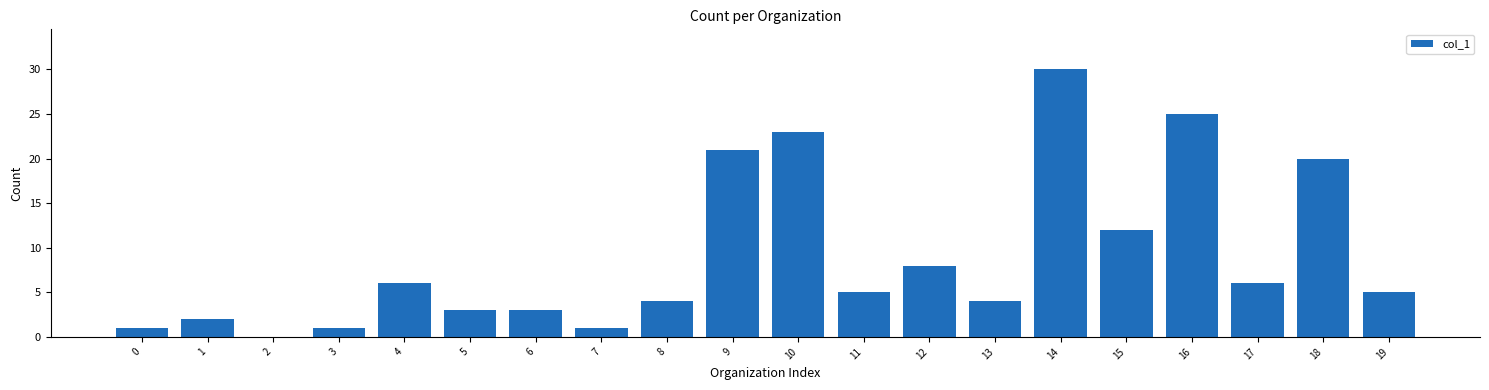

Reading left to right, extract all data points from this chart.

0=1	1=2	2=0	3=1	4=6	5=3	6=3	7=1	8=4	9=21	10=23	11=5	12=8	13=4	14=30	15=12	16=25	17=6	18=20	19=5